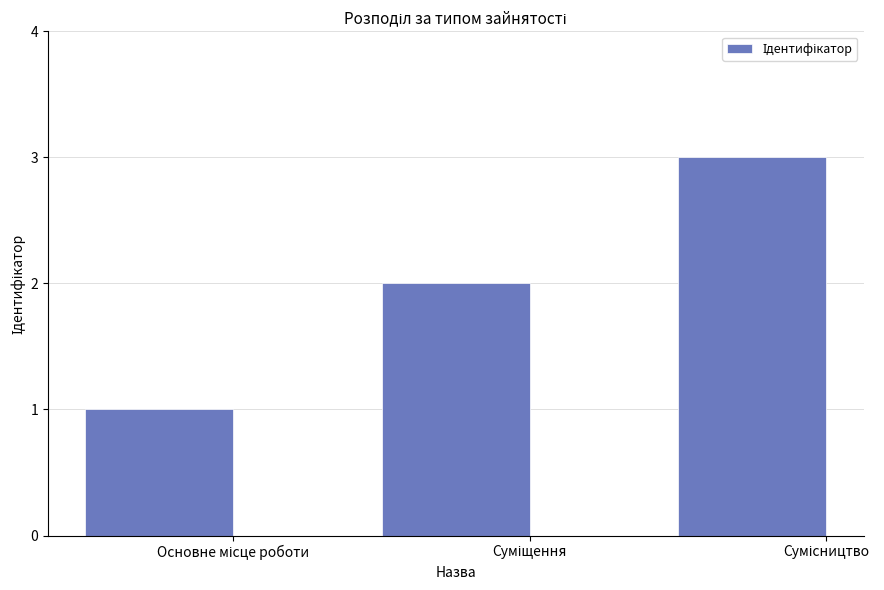

What is the maximum value shown in the chart?

3